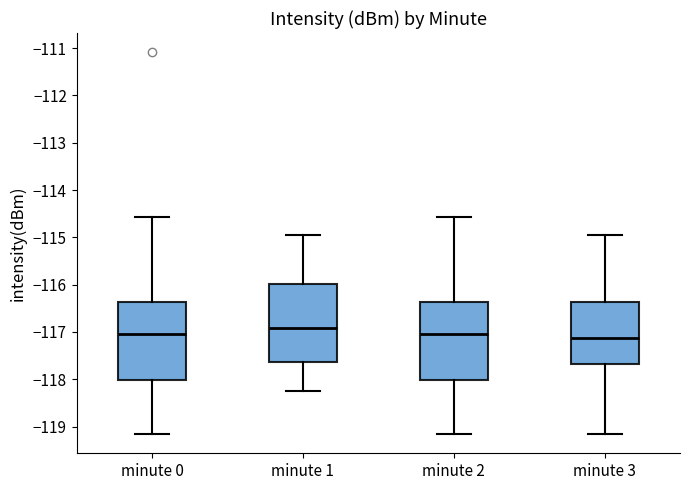

Which box's median line is the lowest?

minute 3